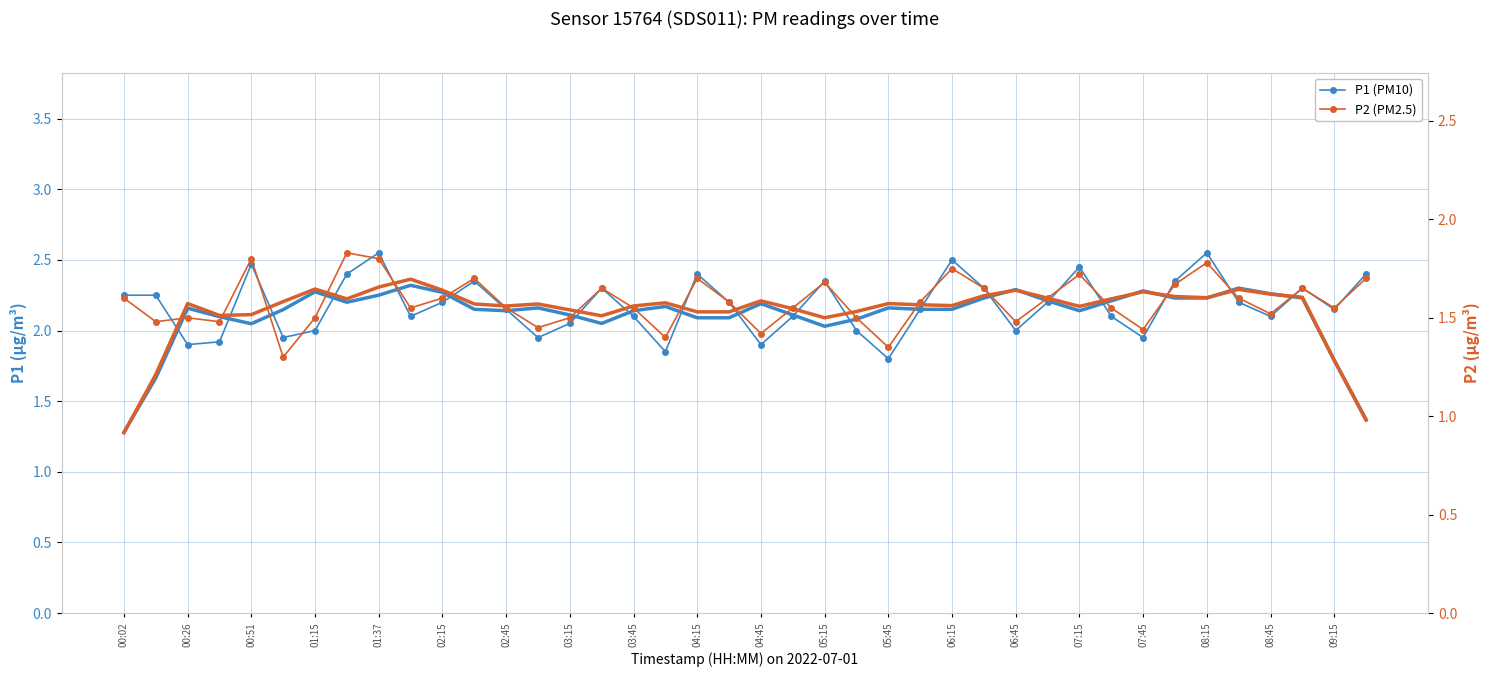

How many data points does each series have?

40